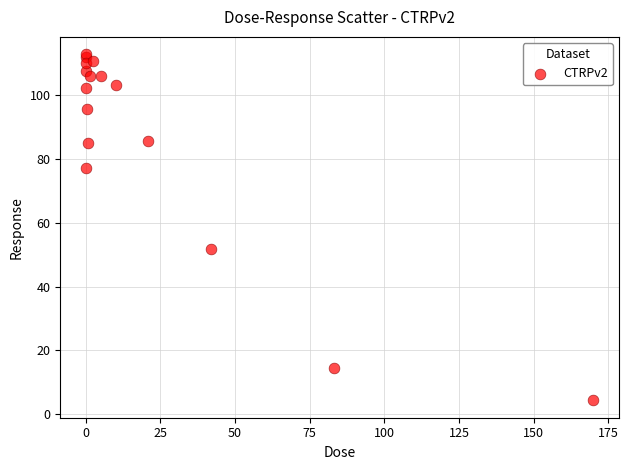

What Y value in the scatter plot is closest to 58?

51.8